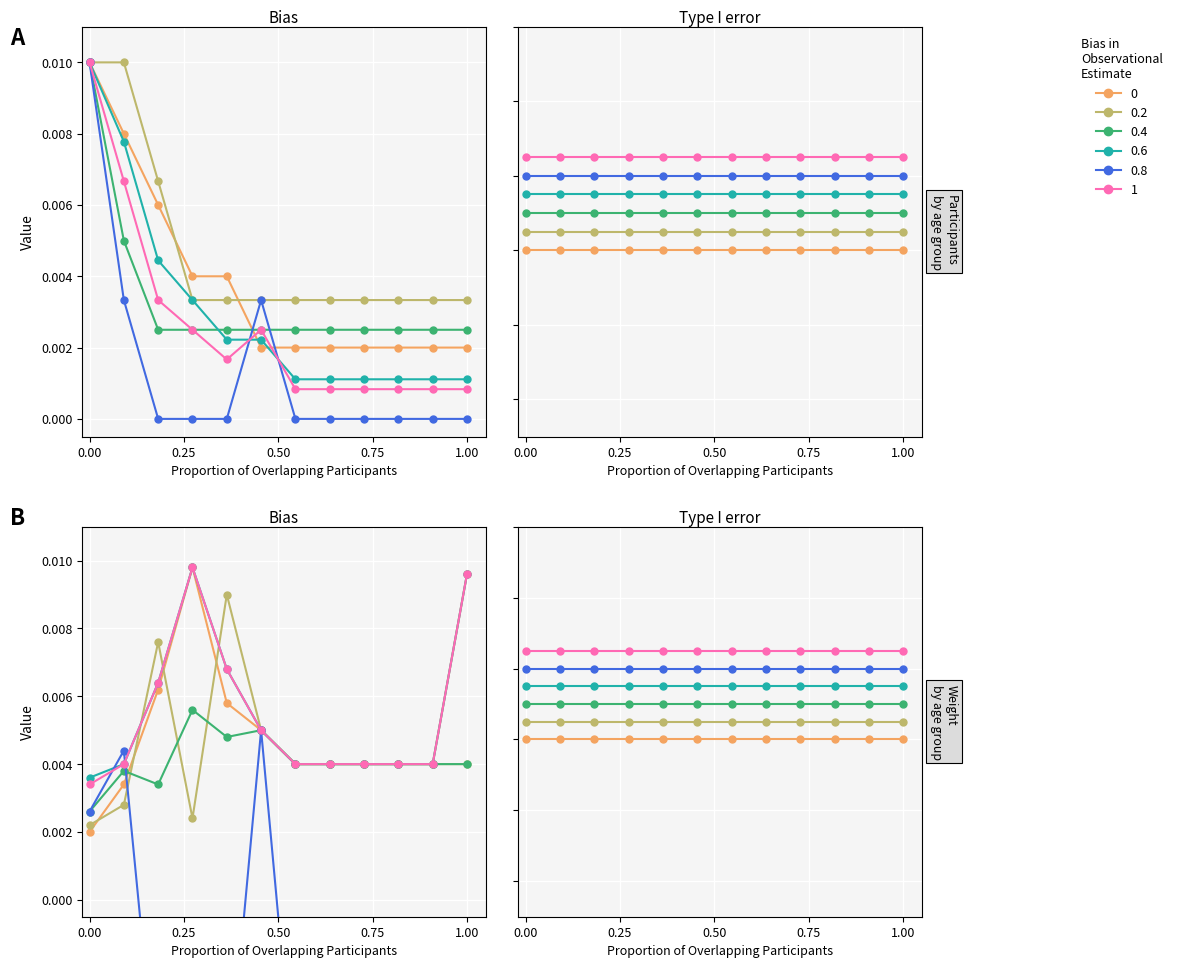

Count the number of categories in the chart.

12